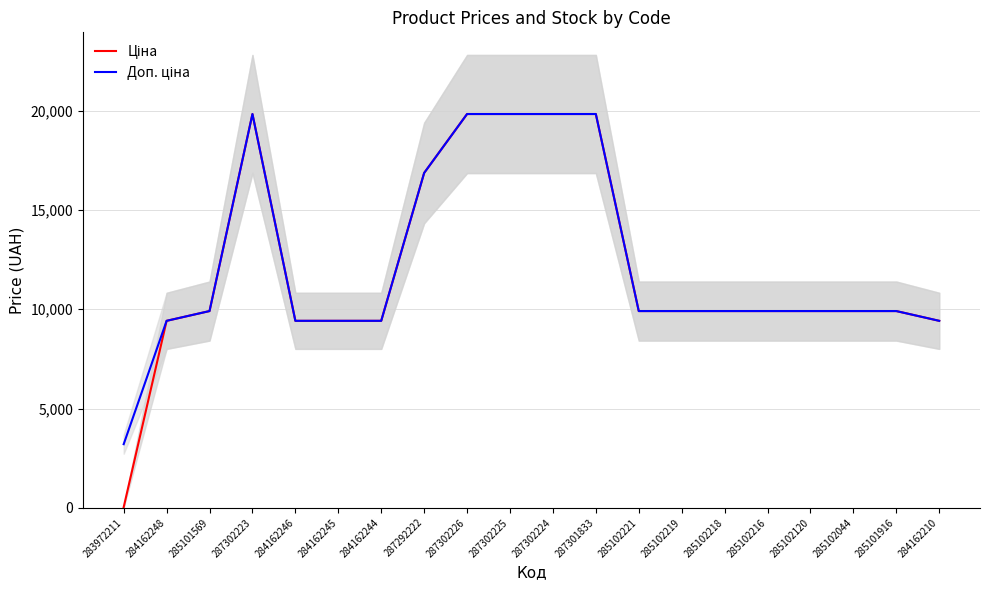

Does the chart display data point markers on the line(s)?

No